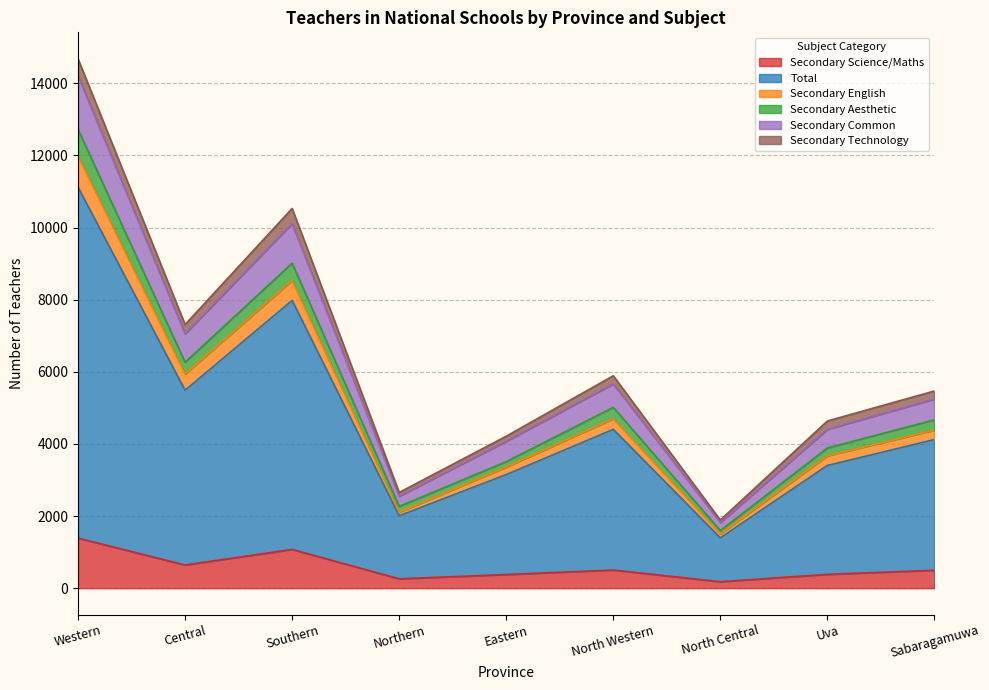

The value of Secondary Common at Eastern is 6571. True or false?

False